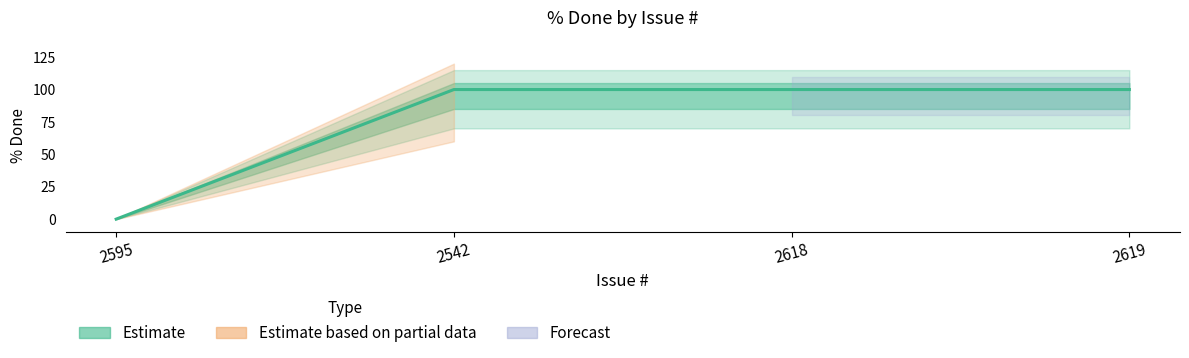

Where is the data nearest to the value 50?

2595